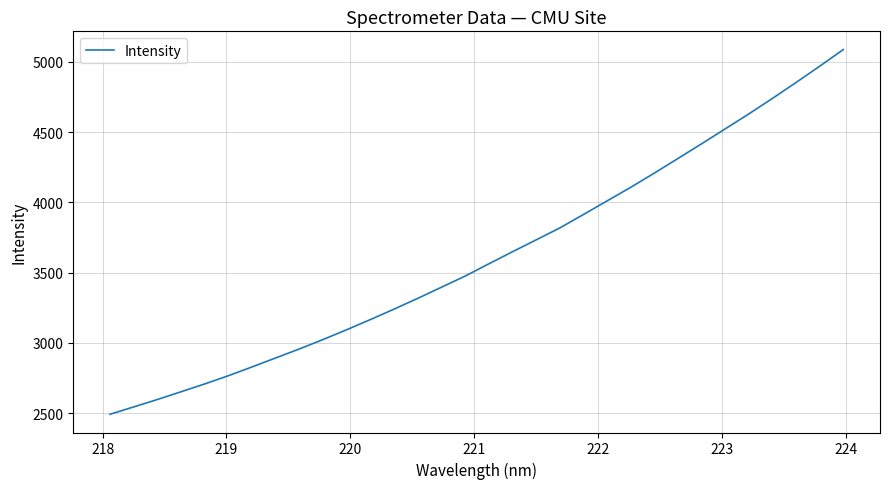

What is the greatest value displayed?

5086.2